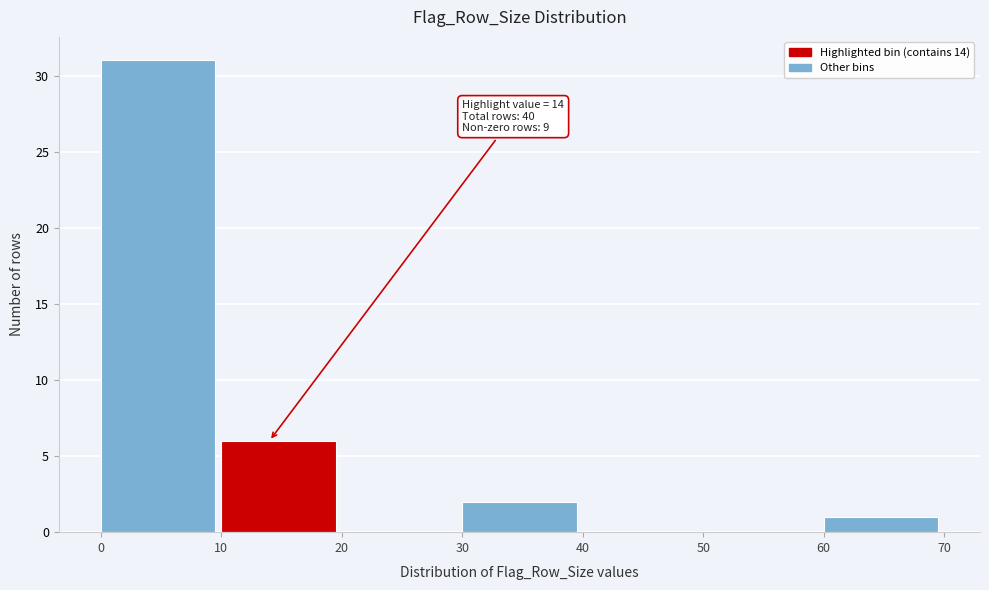

Over which range of the x-axis is the bar tallest?

0 to 10